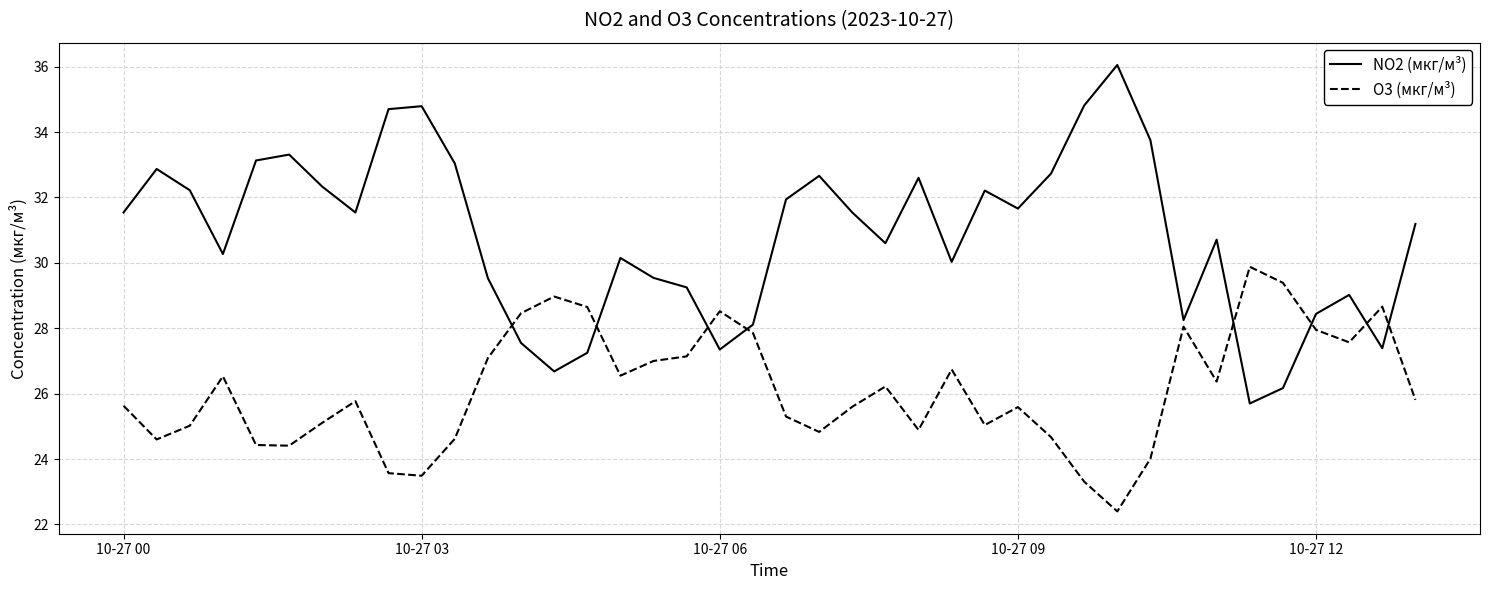

Which series has the largest total across all categories?

NO2 (мкг/м³)